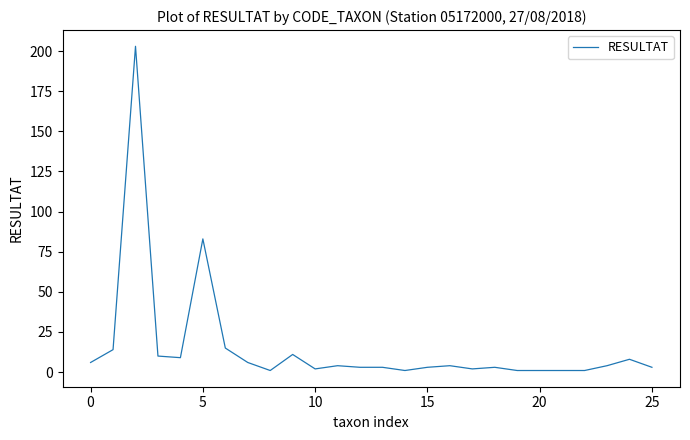

What is the greatest value displayed?

203